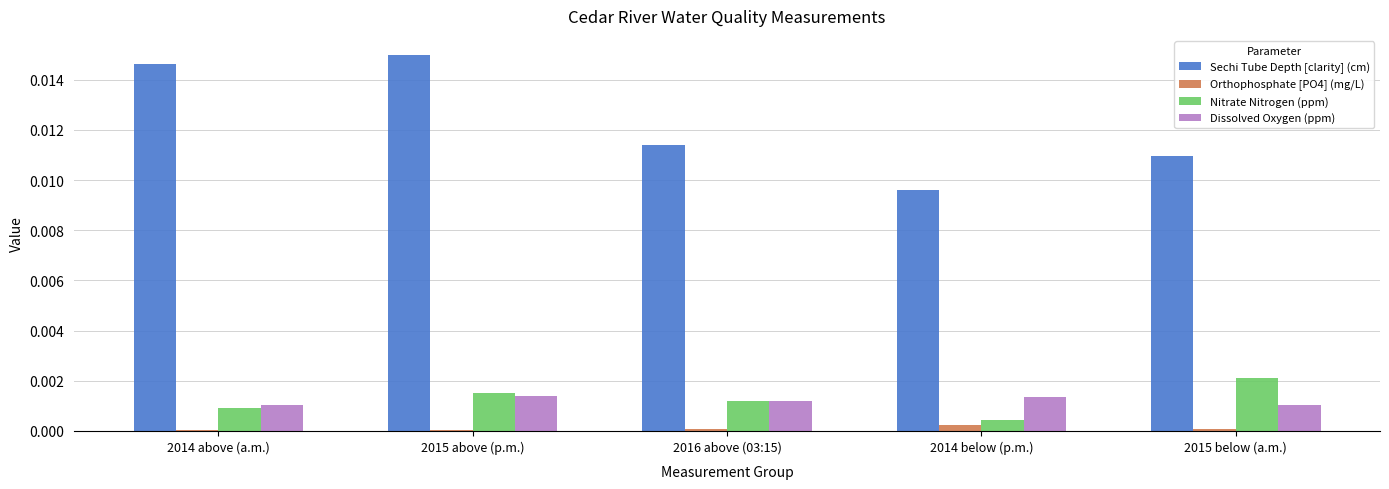

How many groups of bars are there?

5